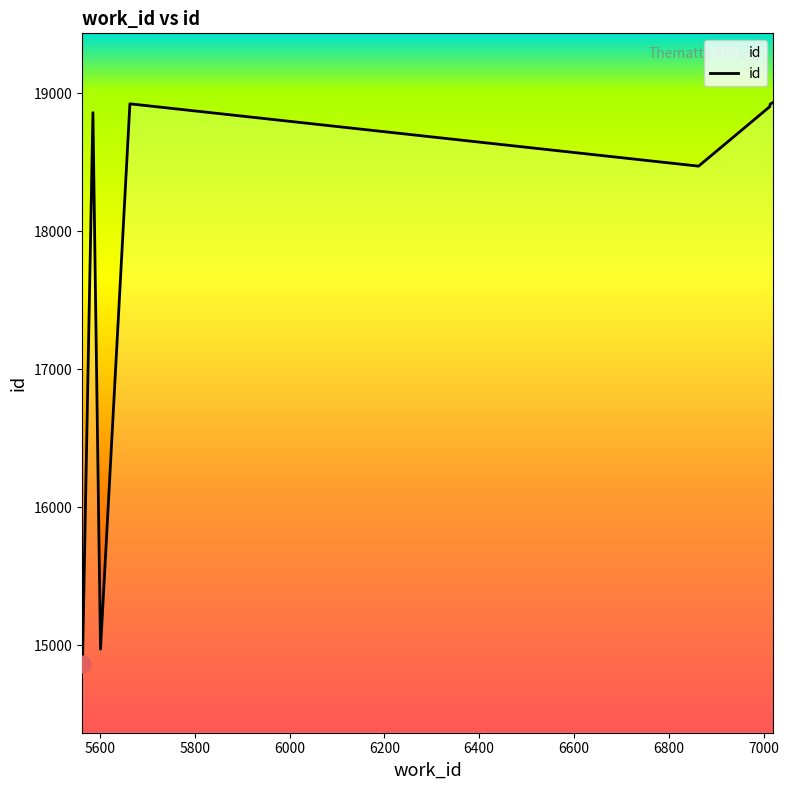

Does the chart have visible grid lines?

No